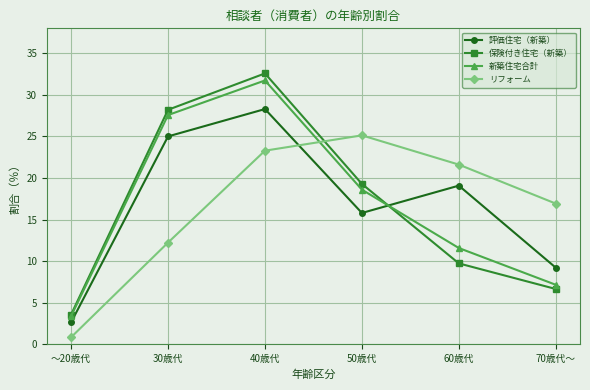

Does the chart have visible grid lines?

Yes